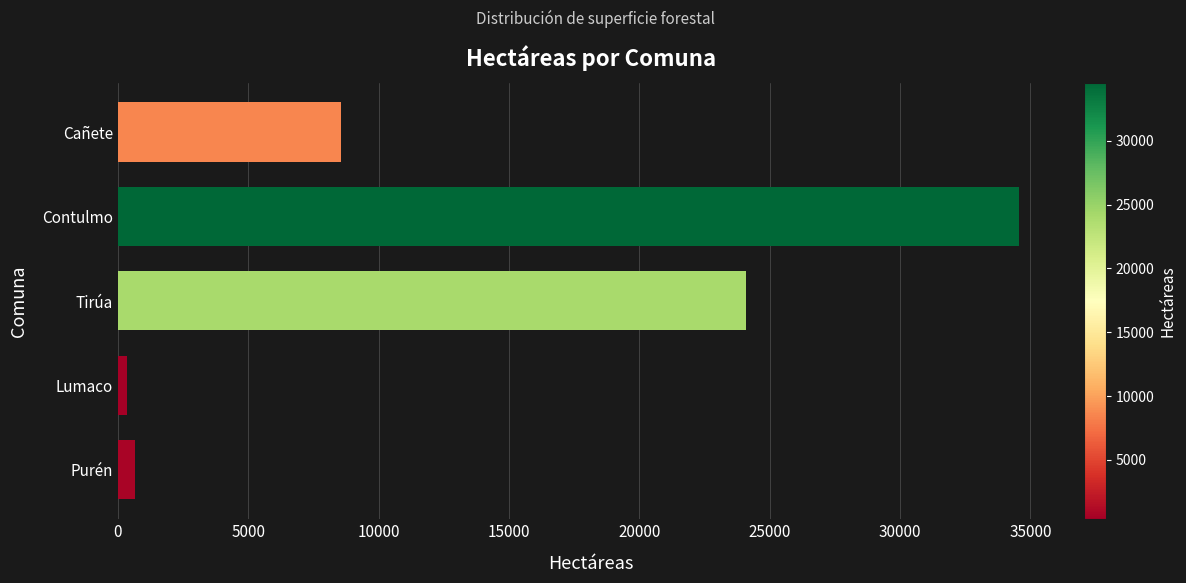

Reading bottom to top, extract all data points from this chart.

665.9	351.0	24080.9	34560.3	8580.6